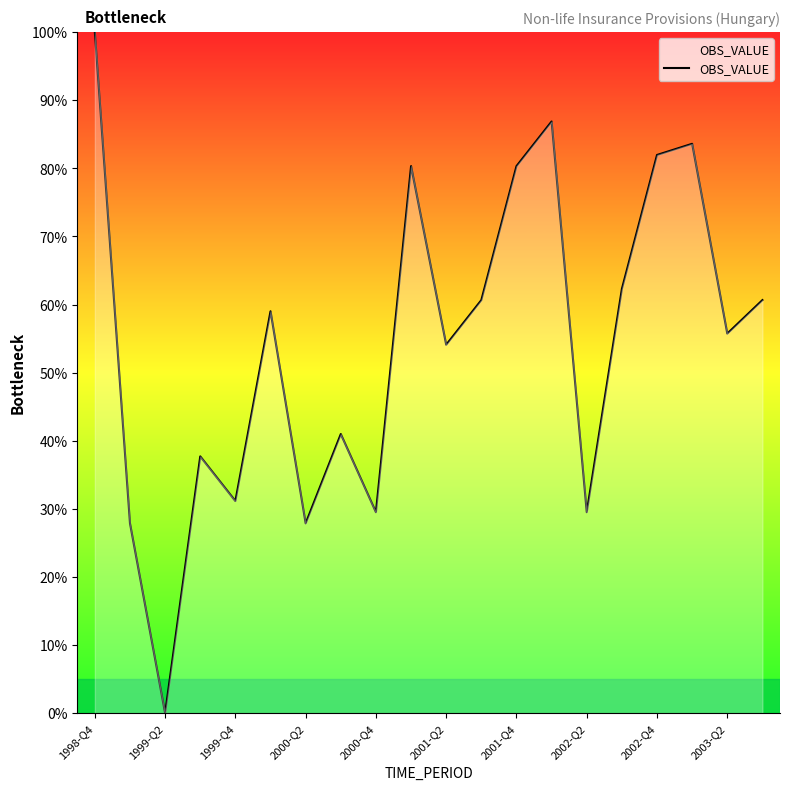

Count the number of values greater than 59.

10